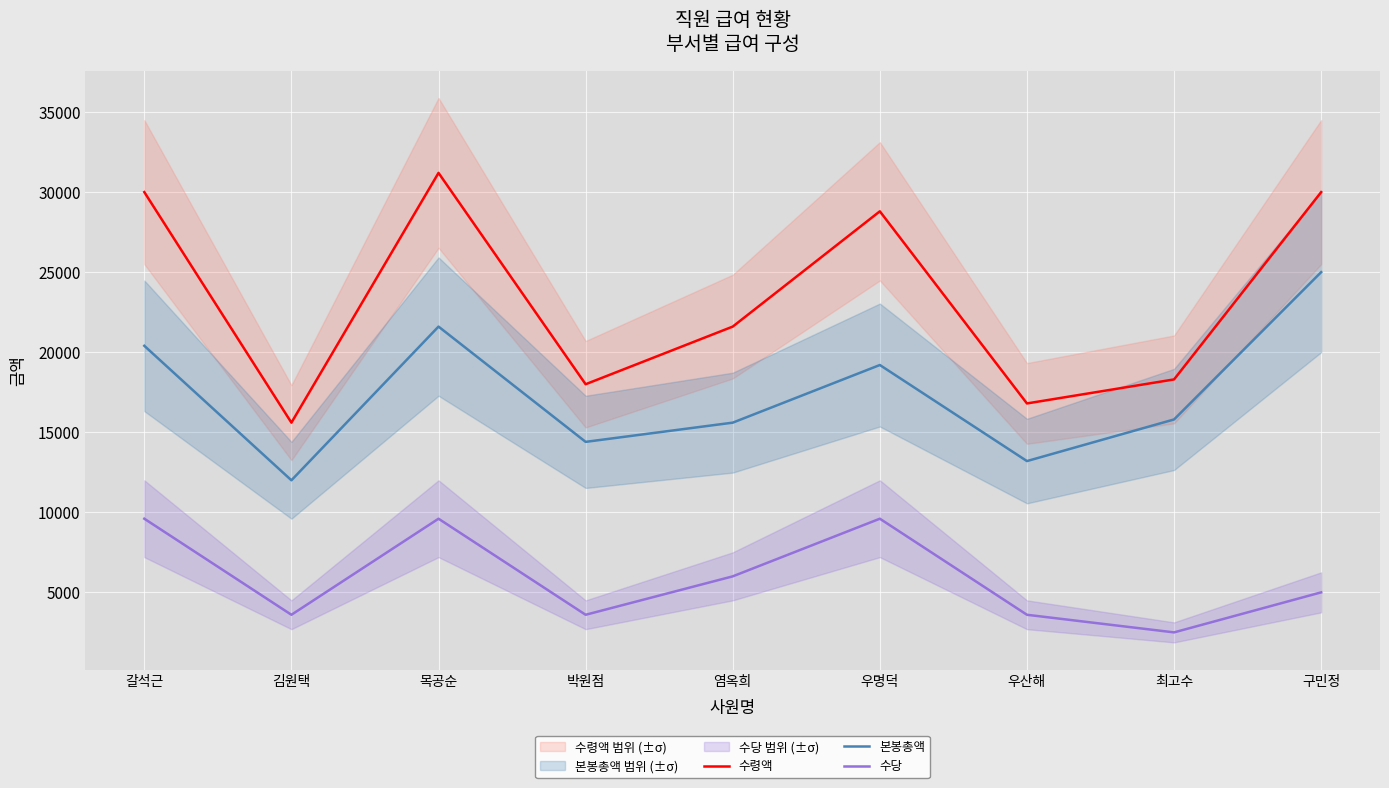

Where is the first local minimum for 본봉총액?

김원택